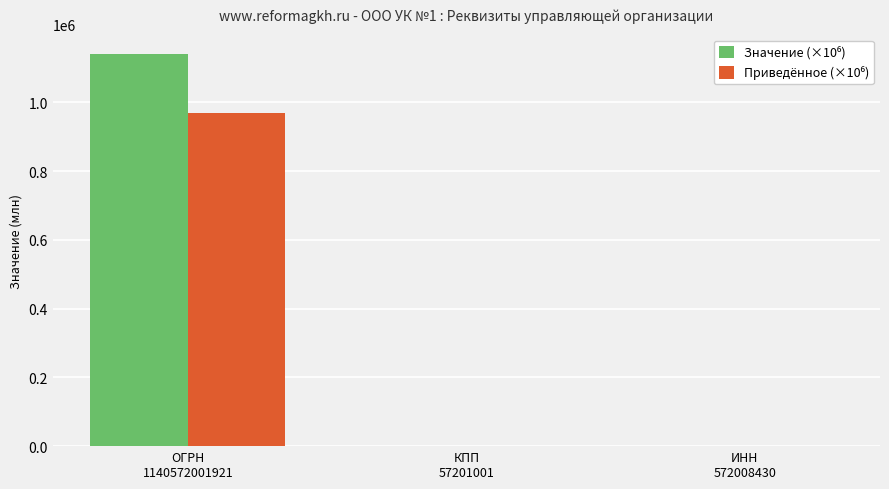

What is the maximum value shown in the chart?

1140572.0